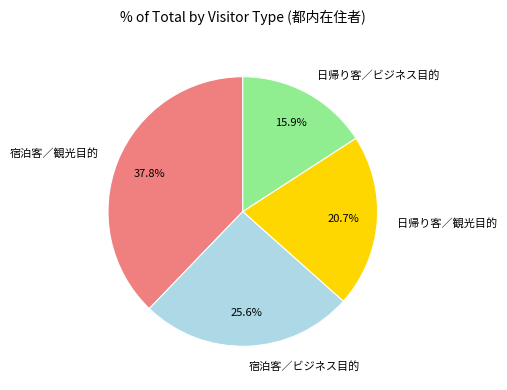

Does any single category account for the majority?

No